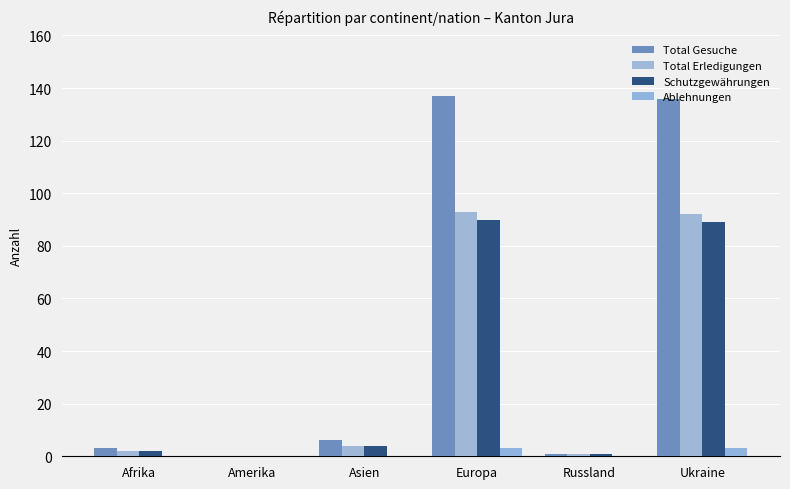

Reading left to right, list all the values displayed in this chart.

Total Gesuche: 3	0	6	137	1	136
Total Erledigungen: 2	0	4	93	1	92
Schutzgewährungen: 2	0	4	90	1	89
Ablehnungen: 0	0	0	3	0	3